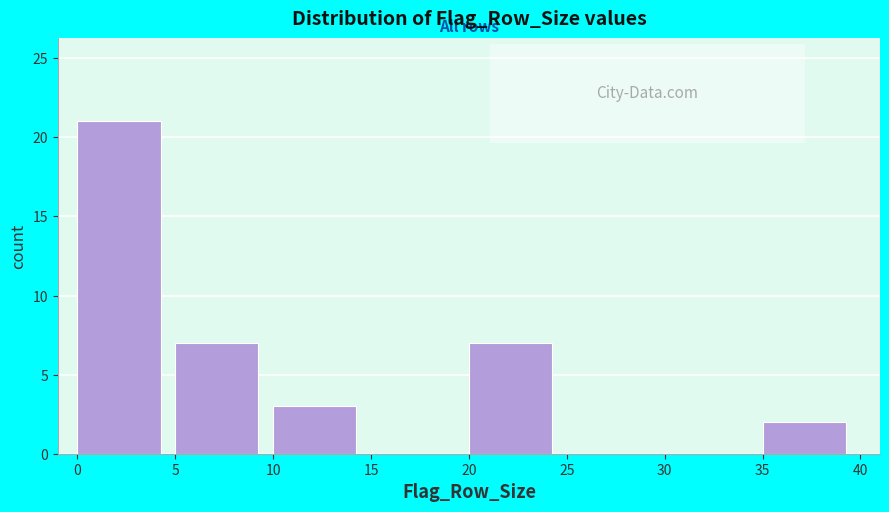

How tall is the bar that spans 10 to 15 on the x-axis? The values are not printed on the chart, so give them approximately, as read against the axis.

3